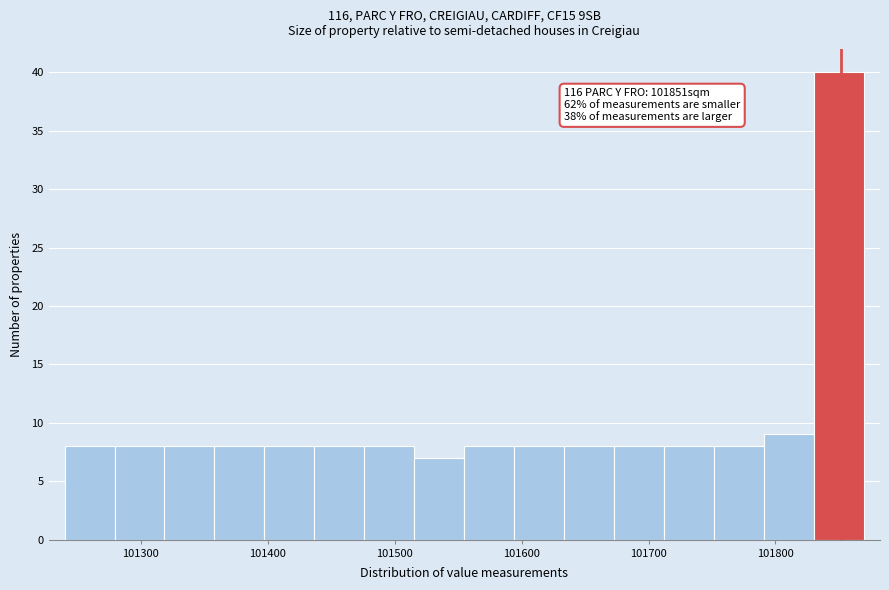

Around what value on the x-axis is the tallest bar? Give the approximate position of its centre, as read against the axis.

101850